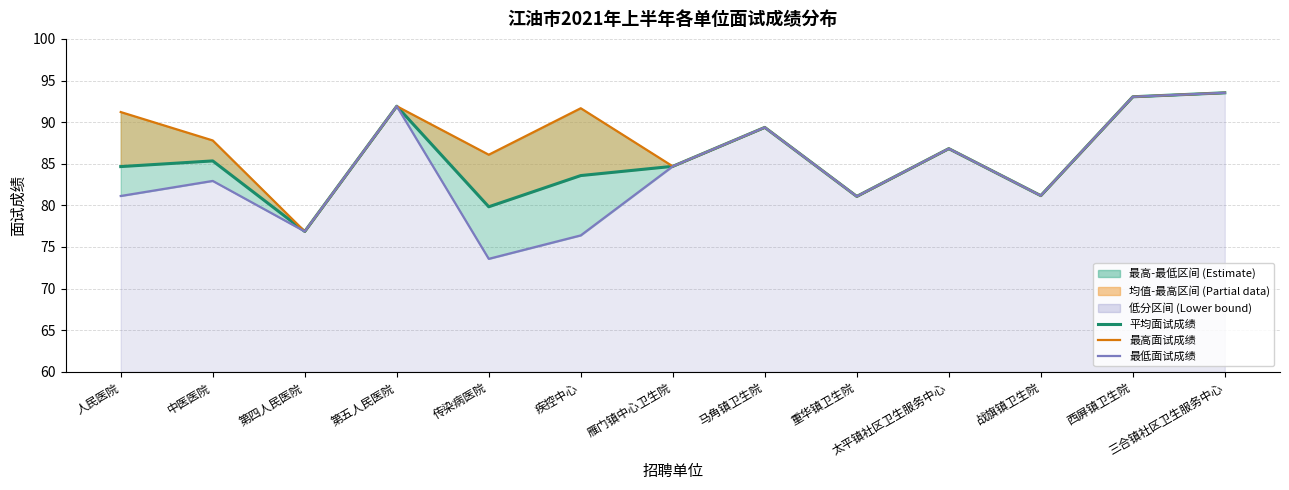

What value does the 最低面试成绩 series have at 重华镇卫生院?

81.1